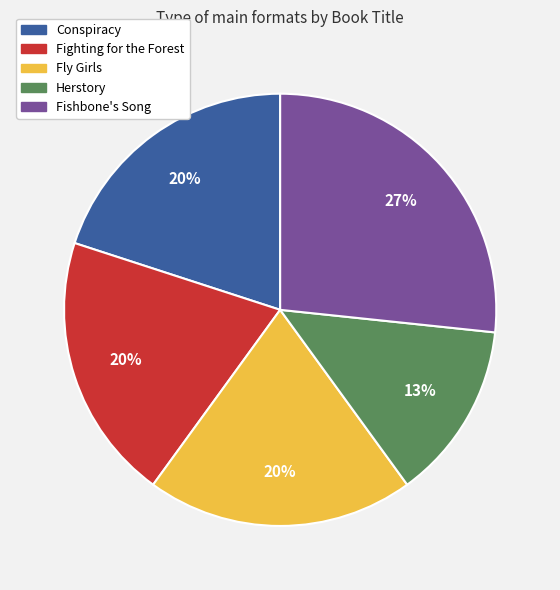

Is it true that Herstory is 13% of the pie?

True